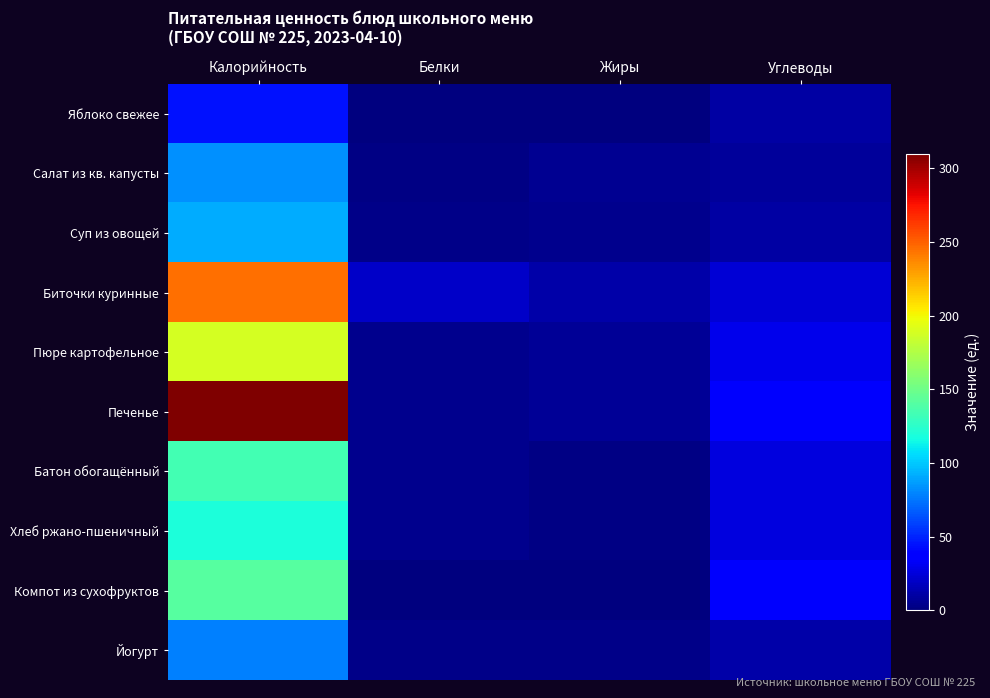

Reading left to right, list all the values displayed in this chart.

Яблоко свежее: Калорийность=44.0	Белки=0.4	Жиры=0.4	Углеводы=9.8
Салат из кв. капусты: Калорийность=83.0	Белки=1.6	Жиры=5.1	Углеводы=7.7
Суп из овощей: Калорийность=91.0	Белки=3.0	Жиры=4.2	Углеводы=10.2
Биточки куринные: Калорийность=244.8	Белки=20.3	Жиры=11.8	Углеводы=24.2
Пюре картофельное: Калорийность=188.0	Белки=4.1	Жиры=7.2	Углеводы=30.1
Печенье: Калорийность=310.0	Белки=4.2	Жиры=6.5	Углеводы=34.5
Батон обогащённый: Калорийность=134.0	Белки=4.0	Жиры=1.4	Углеводы=26.3
Хлеб ржано-пшеничный: Калорийность=119.0	Белки=4.0	Жиры=2.1	Углеводы=25.5
Компот из сухофруктов: Калорийность=141.0	Белки=0.5	Жиры=0.1	Углеводы=34.0
Йогурт: Калорийность=78.0	Белки=2.8	Жиры=2.5	Углеводы=11.9